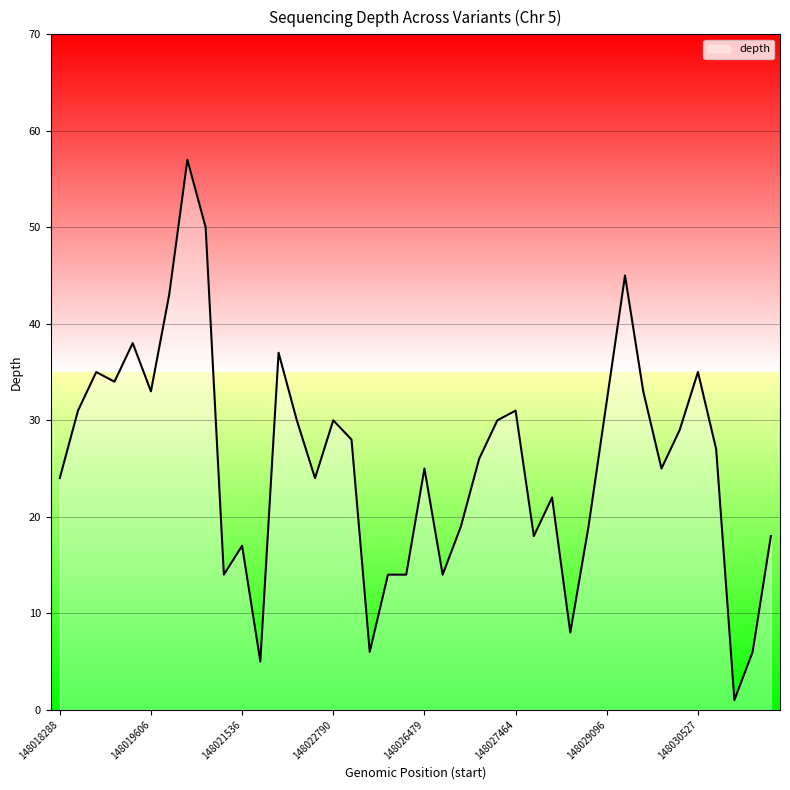

What is the maximum value shown in the chart?

57